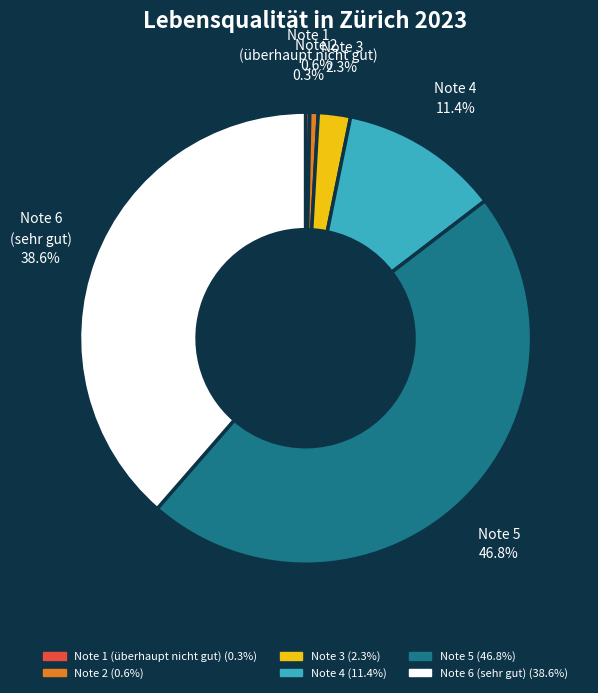

Combined, what portion of the pie is Note 3 and Note 4?

13.7%